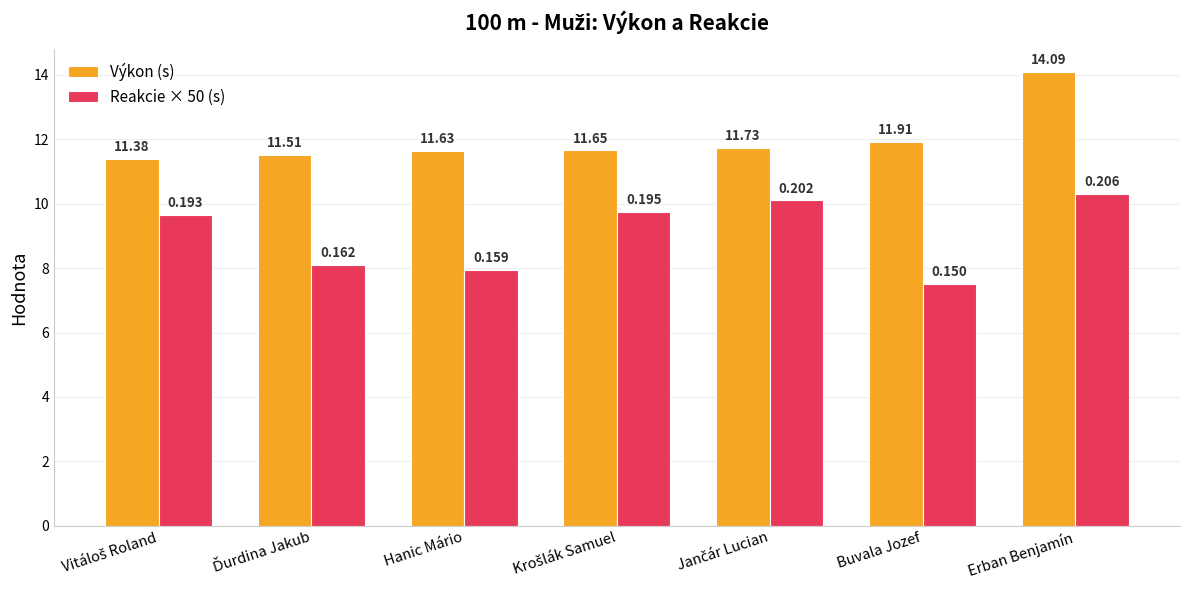

Are the bars grouped side by side (vs. stacked)?

Yes